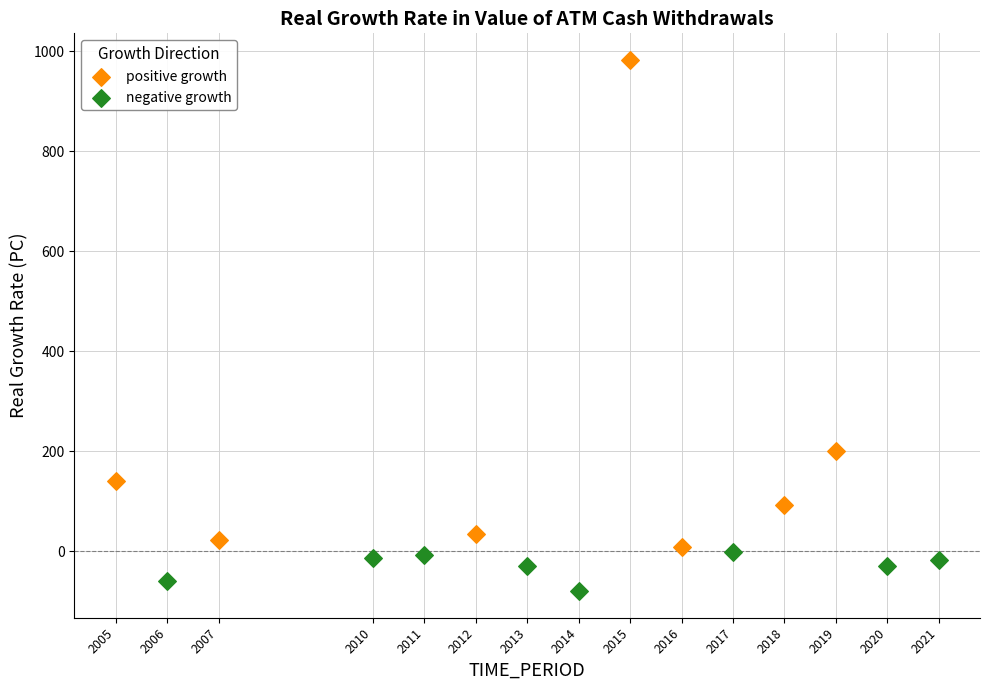

Which series reaches the minimum Y coordinate?

negative growth